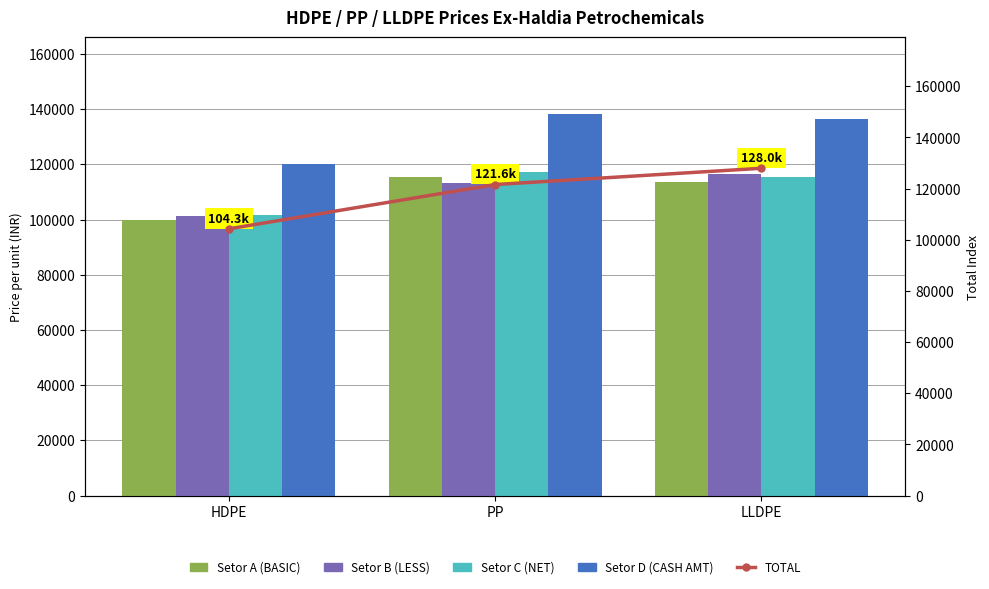

What is the greatest value displayed?

138344.4